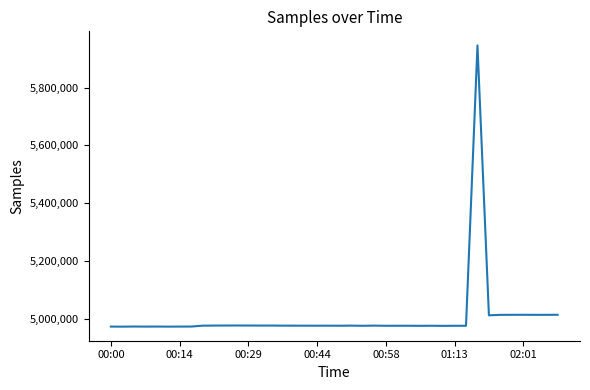

What is the difference between the maximum and minimum values?

972947